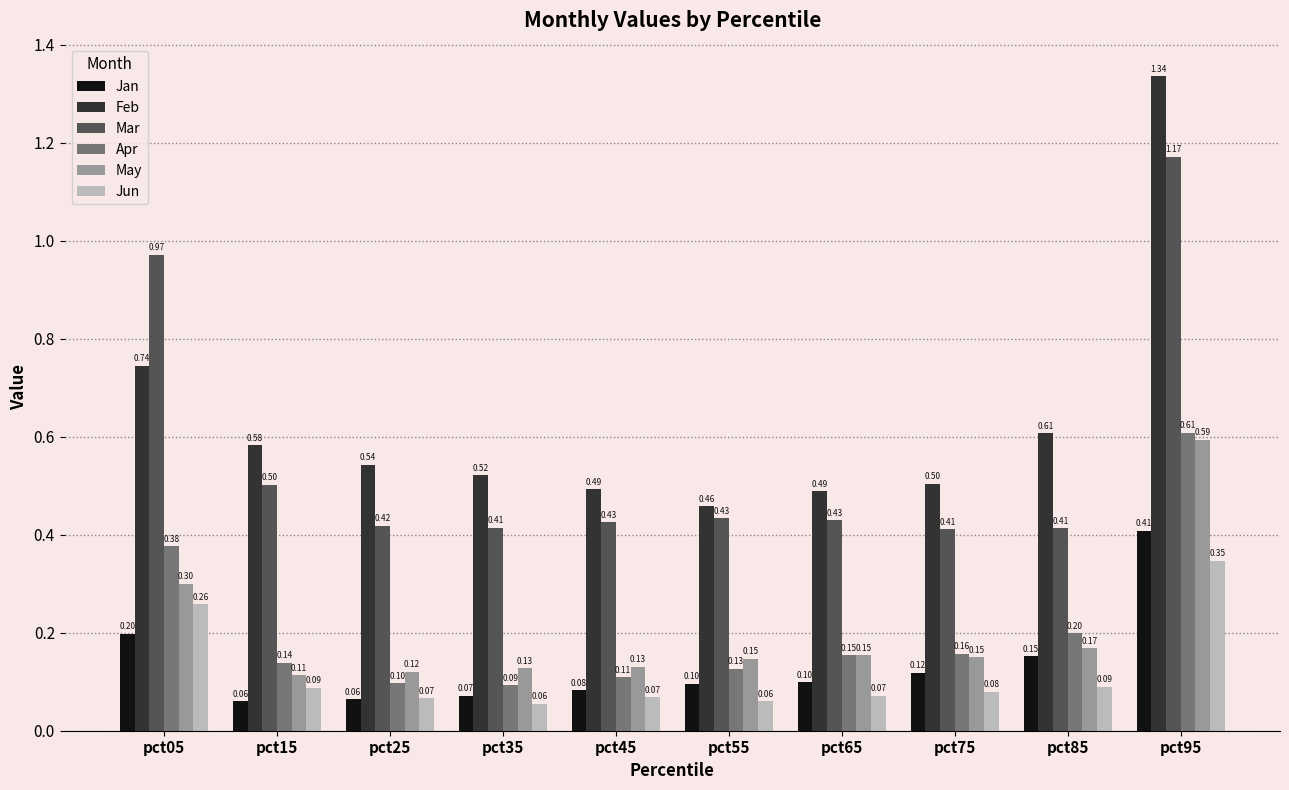

Is the value of Apr at pct75 greater than the value of Feb at pct15?

No